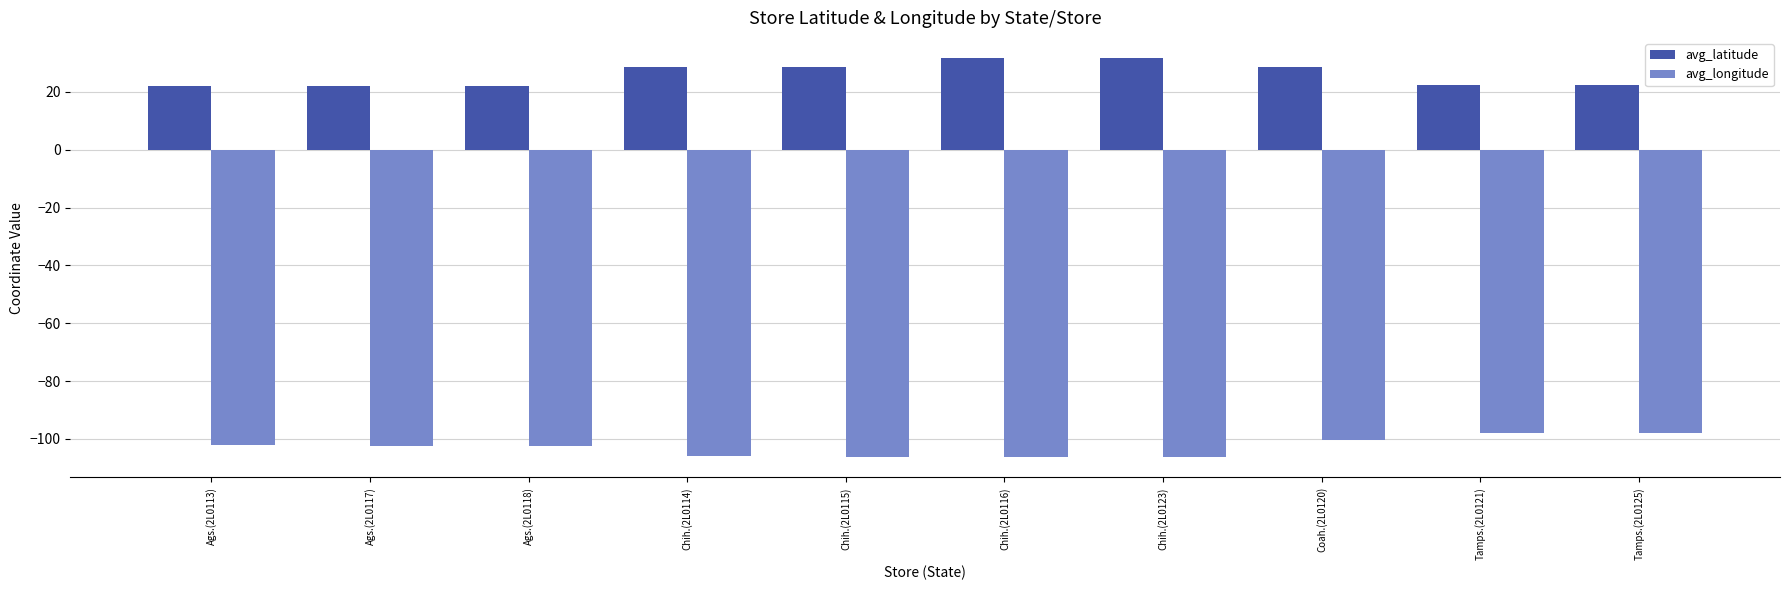

What is the average value of the avg_longitude series?

-102.8